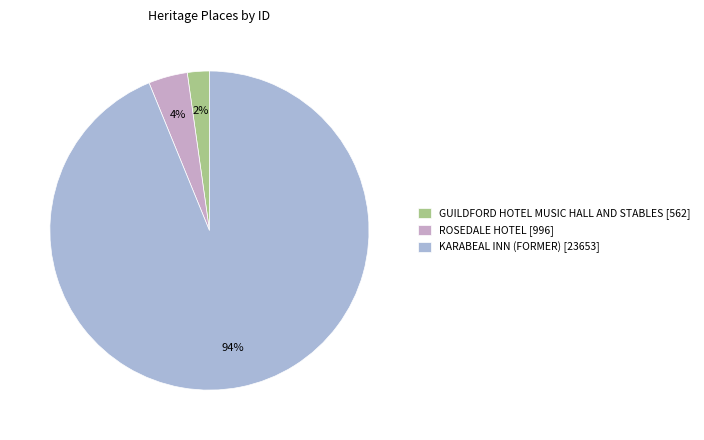

Rank the categories by value from lowest to highest.

GUILDFORD HOTEL MUSIC HALL AND STABLES, ROSEDALE HOTEL, KARABEAL INN (FORMER)